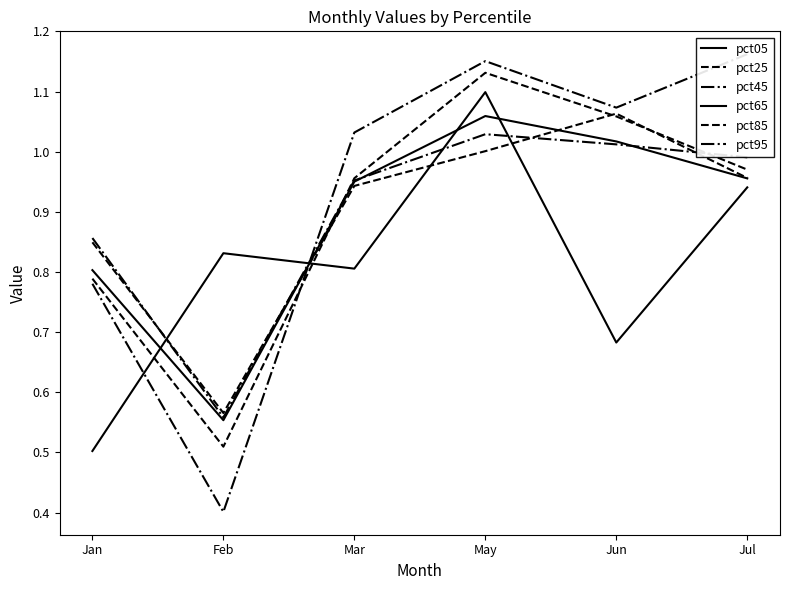

True or false: pct85 has more than 2 interior local peaks.

False